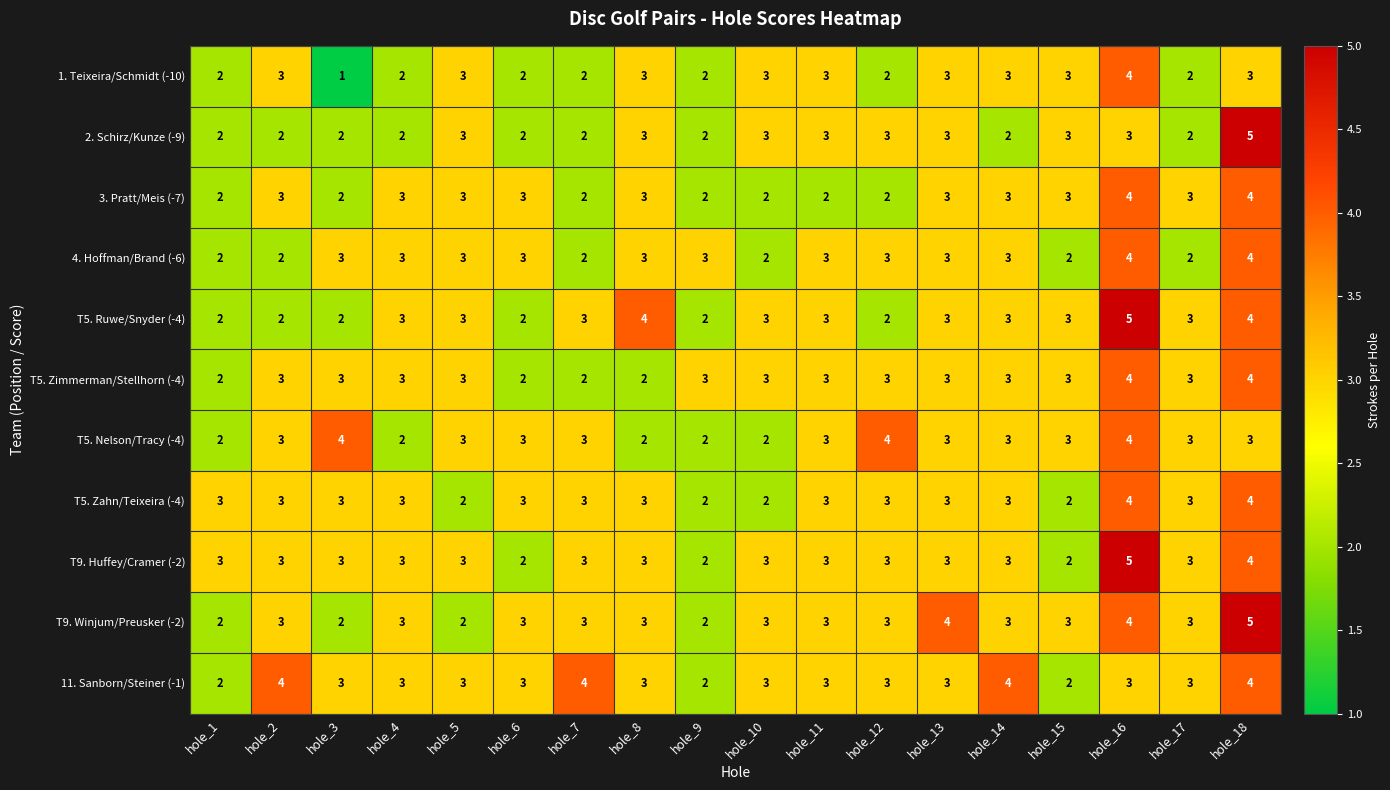

What is the total value across all series at hole_18?

44